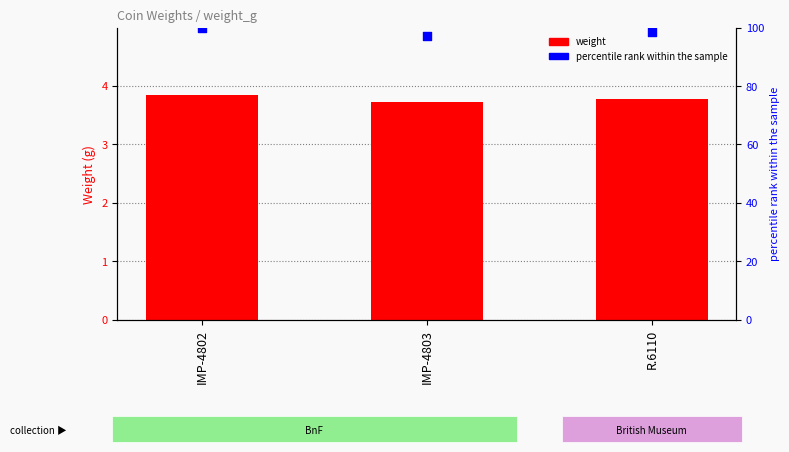

Is the value of weight at IMP-4802 greater than the value of percentile rank within the sample at IMP-4802?

No